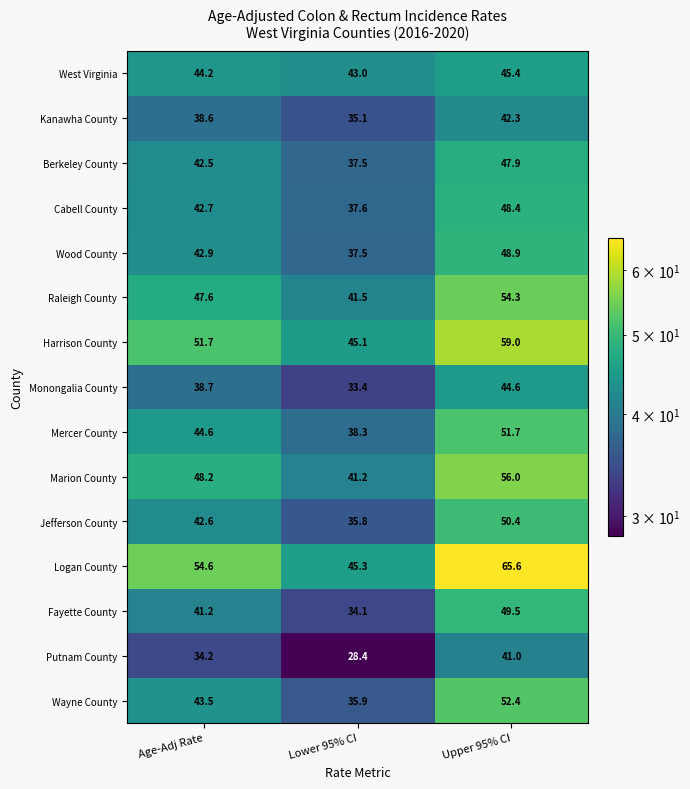

How many distinct data groups are displayed?

15